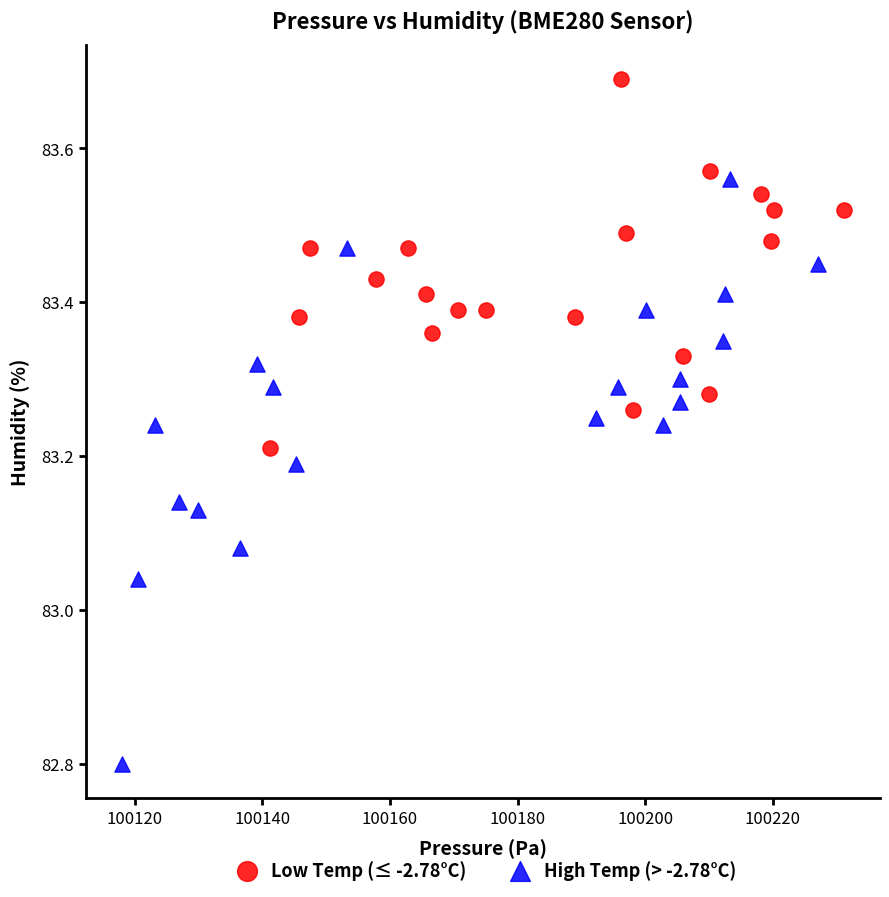

Which series contains the highest Y value?

Low Temp (≤ -2.78°C)